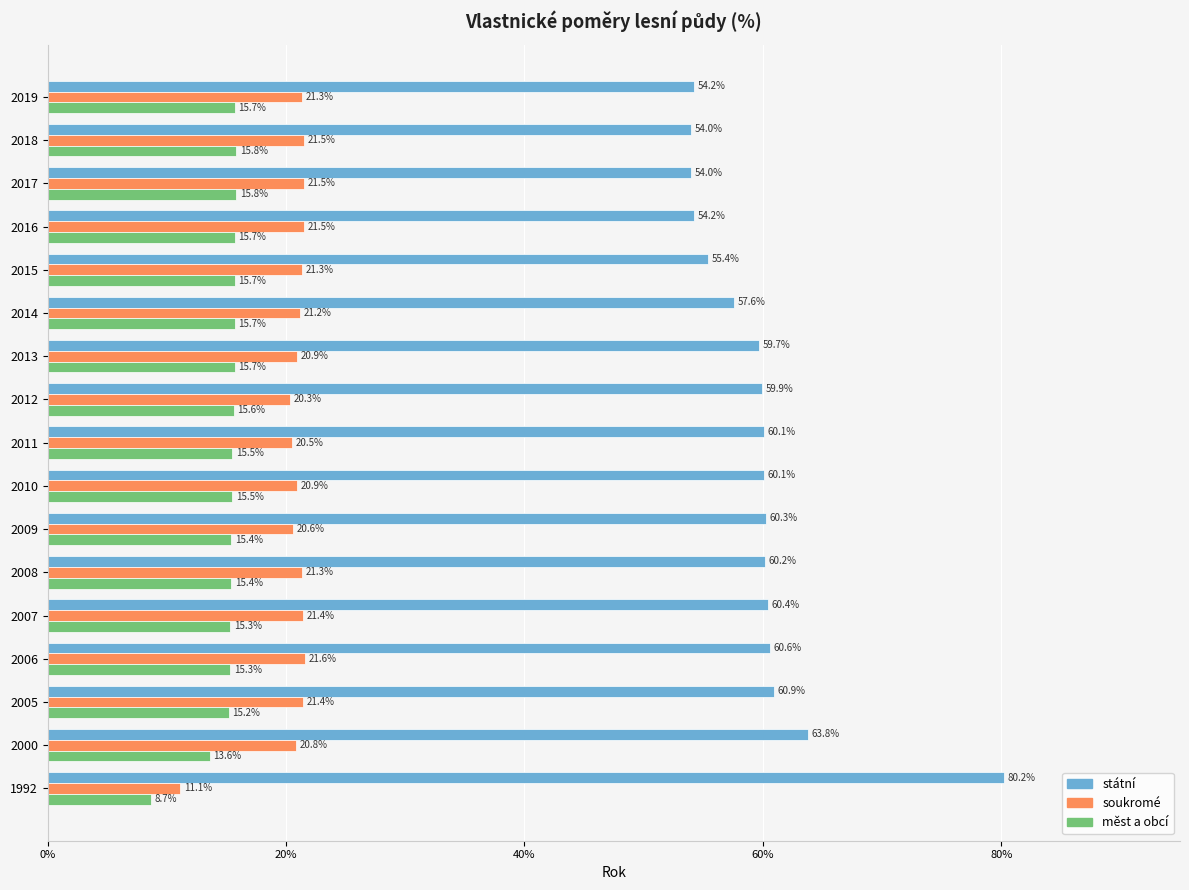

What is the spread (max minus min) of values at 2018?

38.2